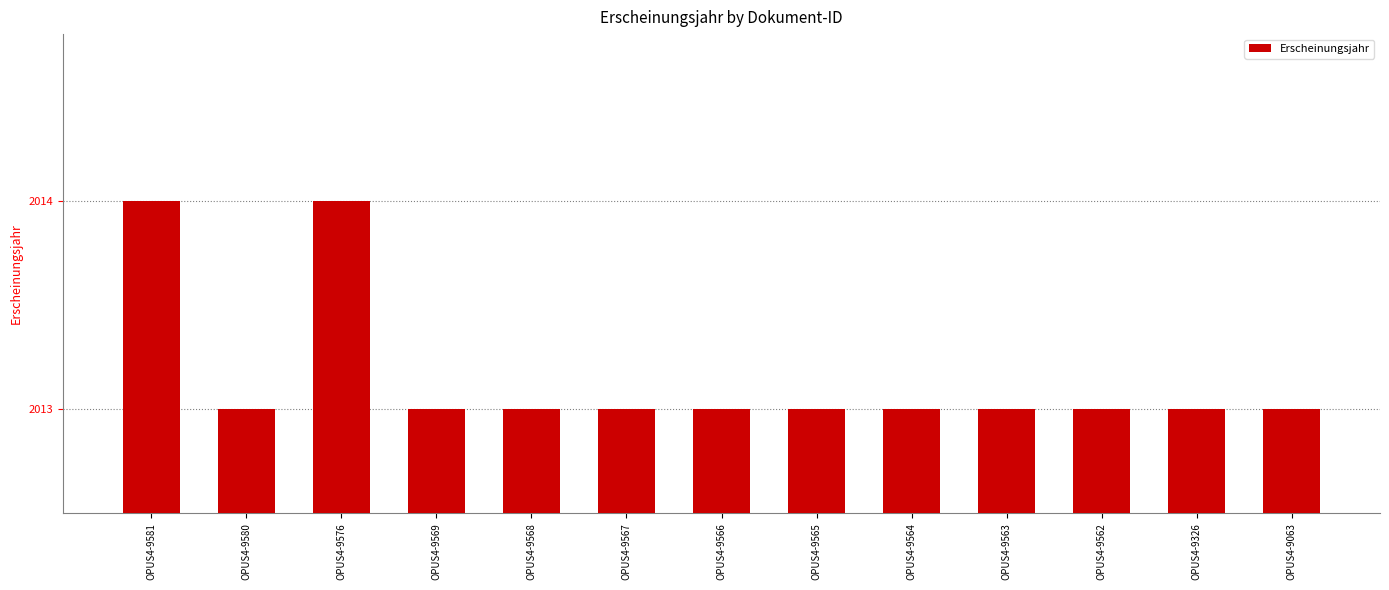

Reading right to left, list all the values displayed in this chart.

OPUS4-9063=2013	OPUS4-9326=2013	OPUS4-9562=2013	OPUS4-9563=2013	OPUS4-9564=2013	OPUS4-9565=2013	OPUS4-9566=2013	OPUS4-9567=2013	OPUS4-9568=2013	OPUS4-9569=2013	OPUS4-9576=2014	OPUS4-9580=2013	OPUS4-9581=2014